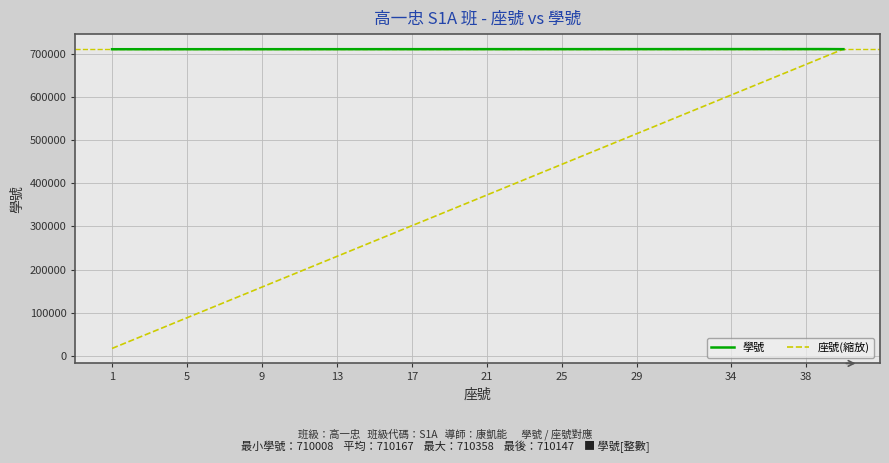

What are all the series names shown in the legend?

學號, 座號(縮放)